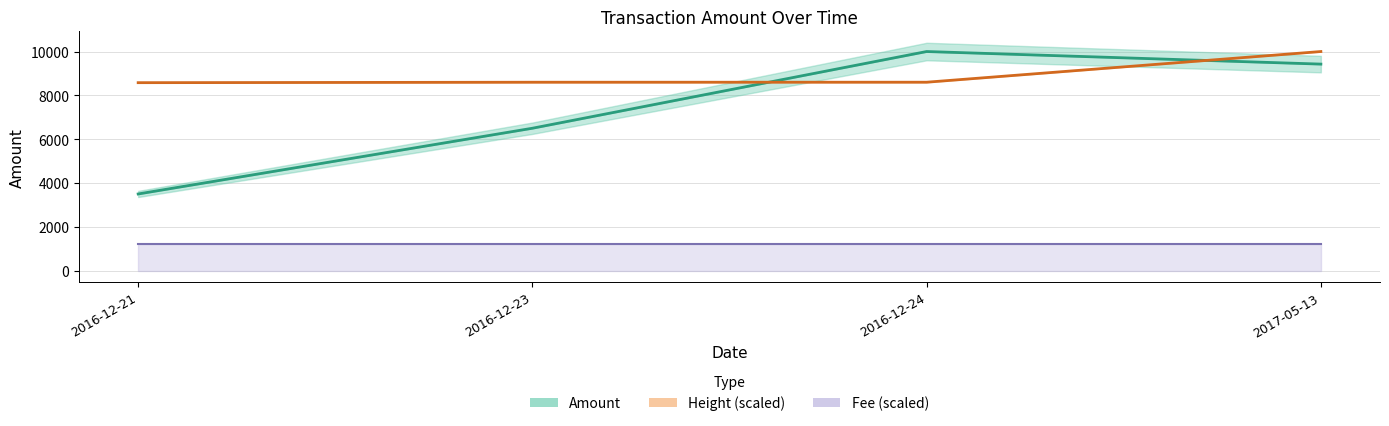

Does the chart have visible grid lines?

Yes